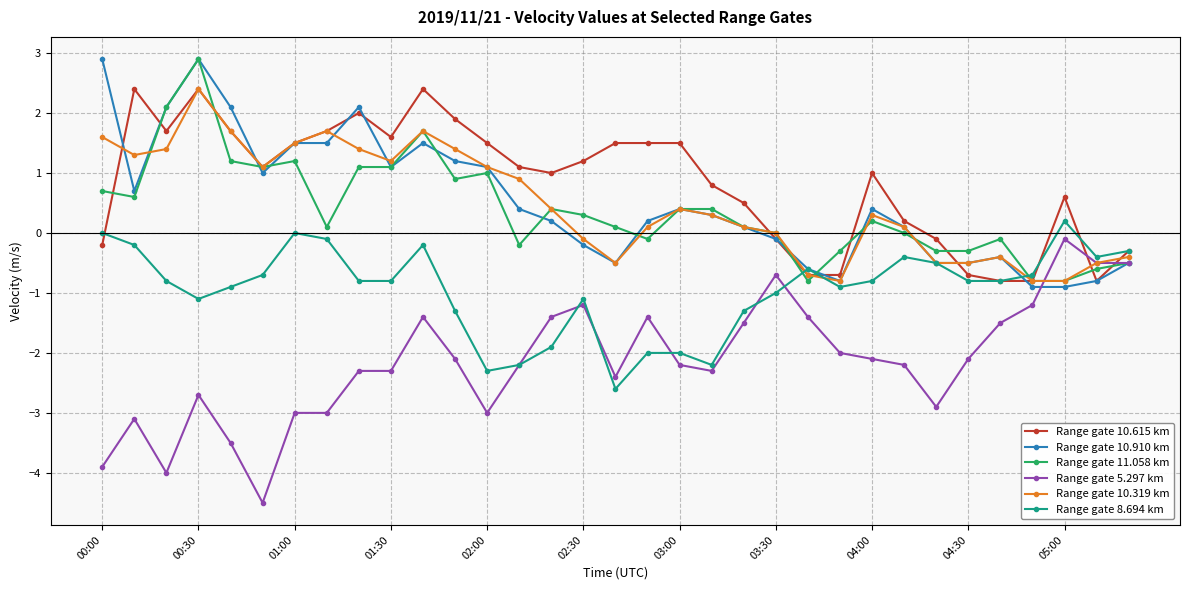

True or false: Range gate 5.297 km has more than 2 interior local peaks.

True